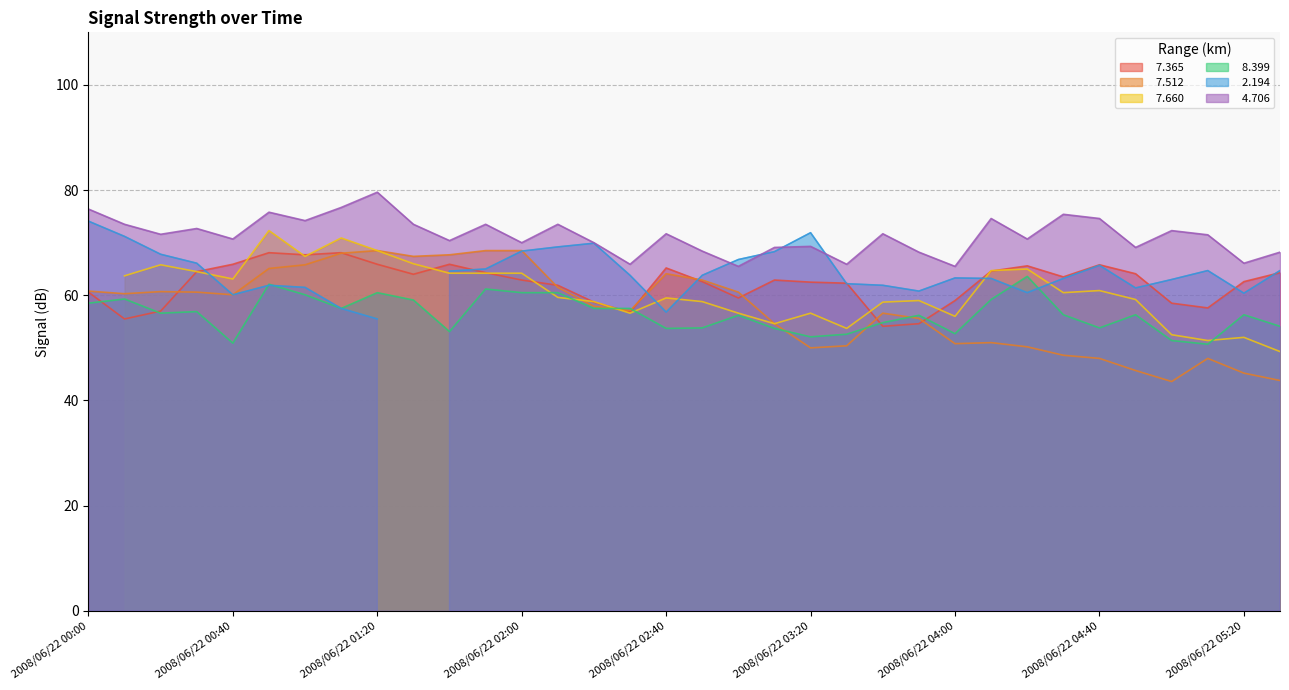

Between 2008/06/22 00:10 and 2008/06/22 01:30, which series saw the biggest shift?

  7.365